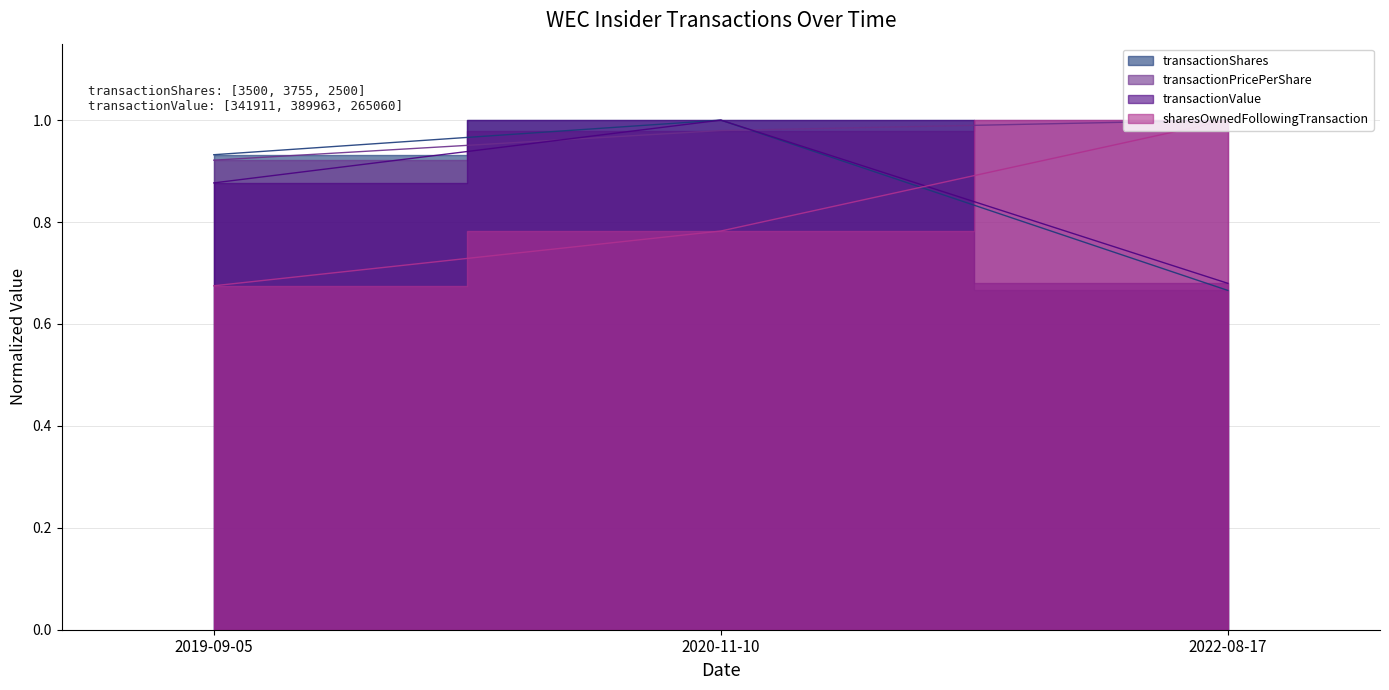

Reading right to left, list all the values displayed in this chart.

transactionShares: 0.7	1.0	0.9
transactionPricePerShare: 1.0	1.0	0.9
transactionValue: 0.7	1.0	0.9
sharesOwnedFollowingTransaction: 1.0	0.8	0.7